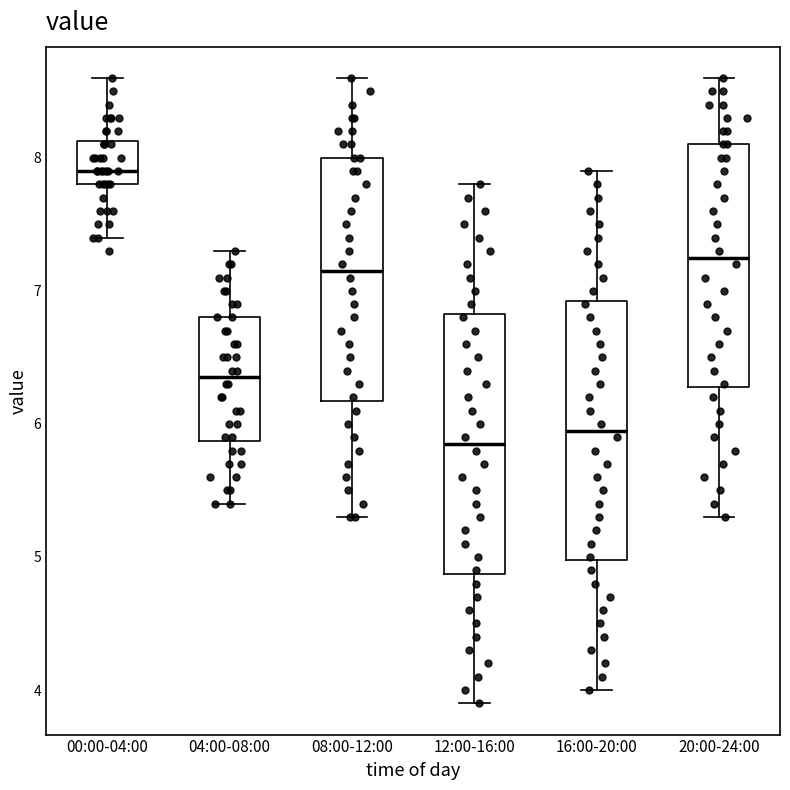

Reading left to right, transcribe this box plot: for each box, give where its median line is, the range the box spans, and where its two whiskers end, as read against the y-axis. The values are not printed on the chart, so give them approximately, as read against the axis.

00:00-04:00: median 7.9, box 7.8 to 8.1, whiskers 7.4 to 8.6
04:00-08:00: median 6.4, box 5.9 to 6.8, whiskers 5.4 to 7.3
08:00-12:00: median 7.2, box 6.2 to 8.0, whiskers 5.3 to 8.6
12:00-16:00: median 5.9, box 4.9 to 6.8, whiskers 3.9 to 7.8
16:00-20:00: median 6.0, box 5.0 to 6.9, whiskers 4.0 to 7.9
20:00-24:00: median 7.3, box 6.3 to 8.1, whiskers 5.3 to 8.6